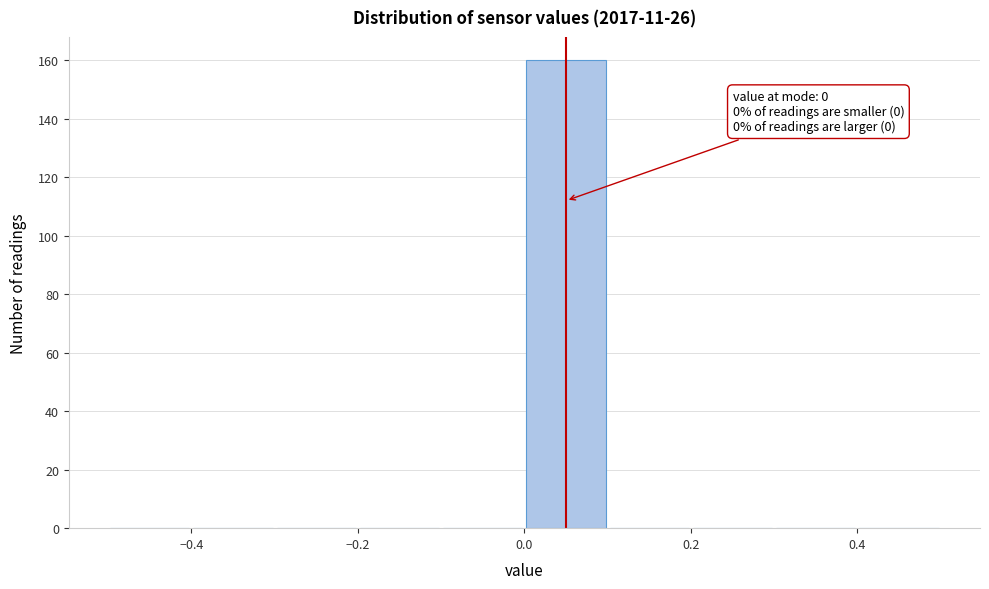

Over which range of the x-axis is the bar tallest?

0.0 to 0.1